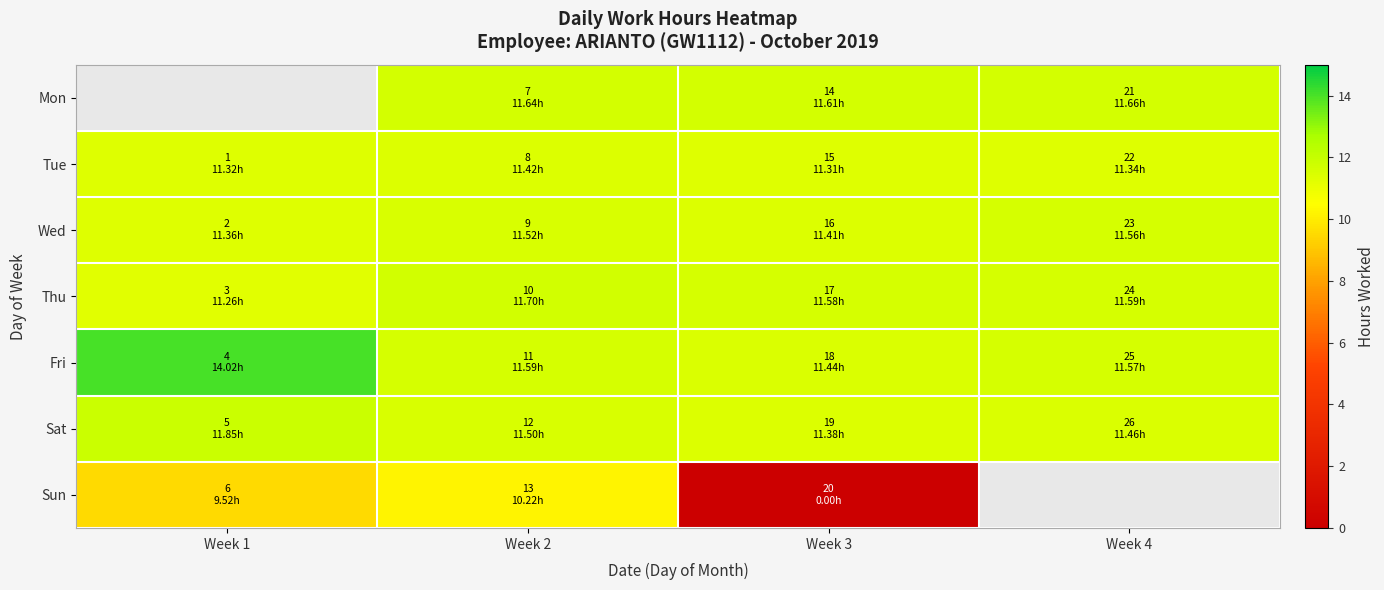

What is the lowest value of the Wed series?

11.4